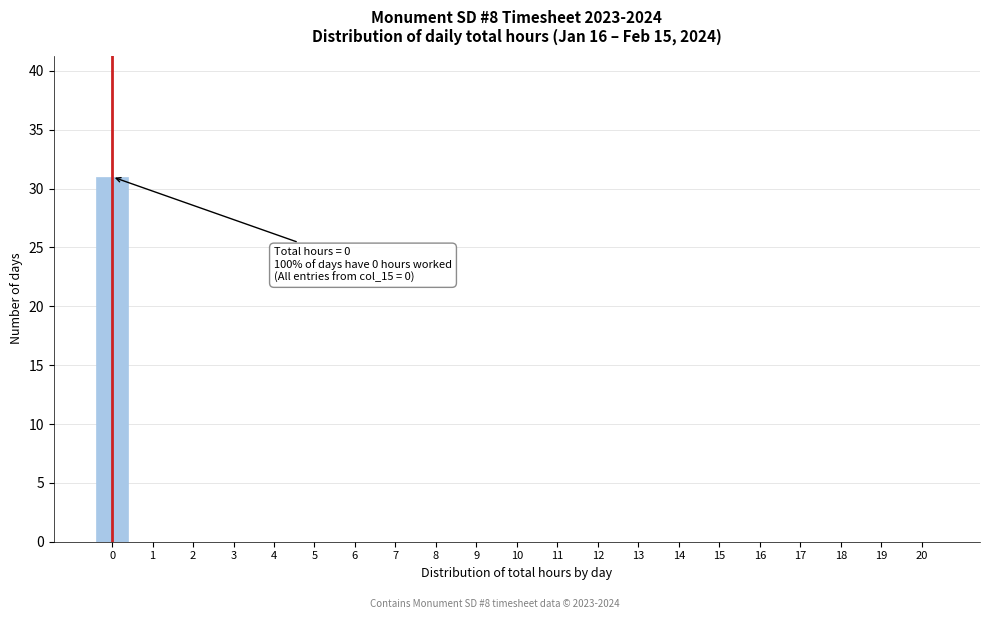

Reading right to left, list all the values displayed in this chart.

20=0	19=0	18=0	17=0	16=0	15=0	14=0	13=0	12=0	11=0	10=0	9=0	8=0	7=0	6=0	5=0	4=0	3=0	2=0	1=0	0=31